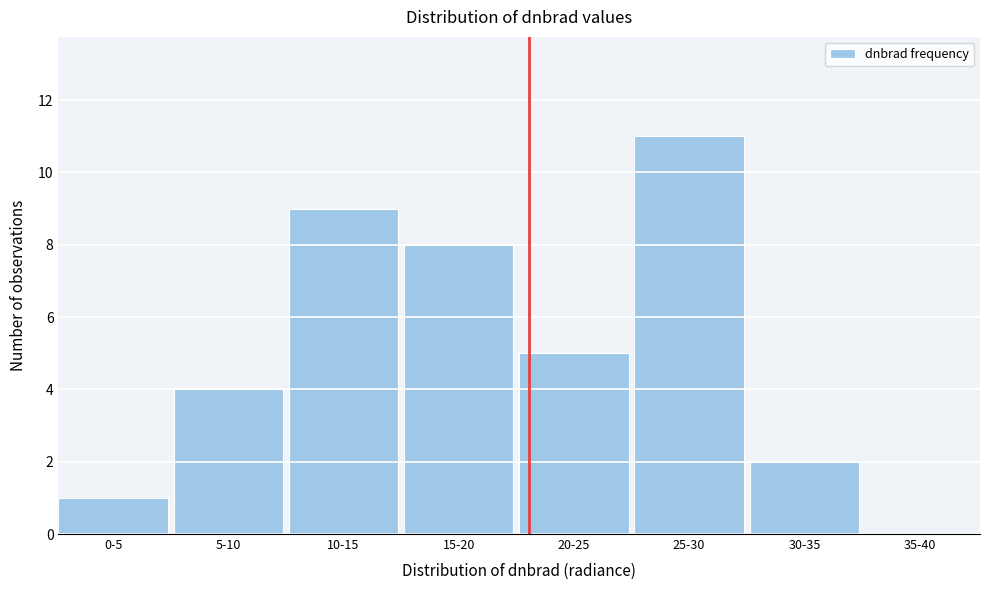

Reading right to left, what are all the values shown in this chart?

35-40=0	30-35=2	25-30=11	20-25=5	15-20=8	10-15=9	5-10=4	0-5=1